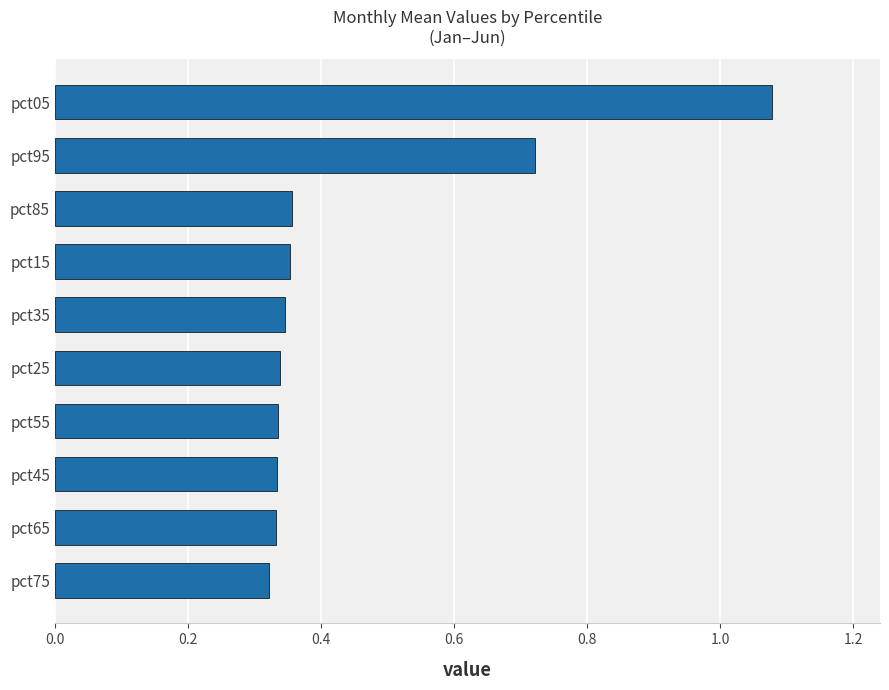

The chart shows a value of 1.1 at pct95. True or false?

False